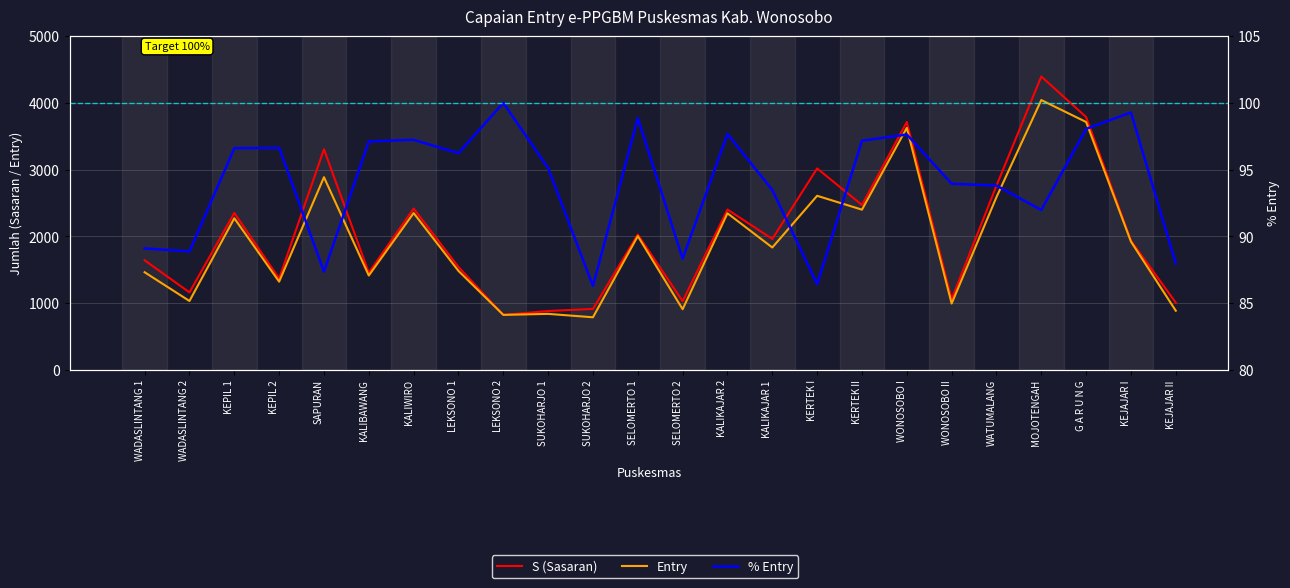

What is the sum of the % Entry values at SUKOHARJO 1 and WONOSOBO II?

189.1